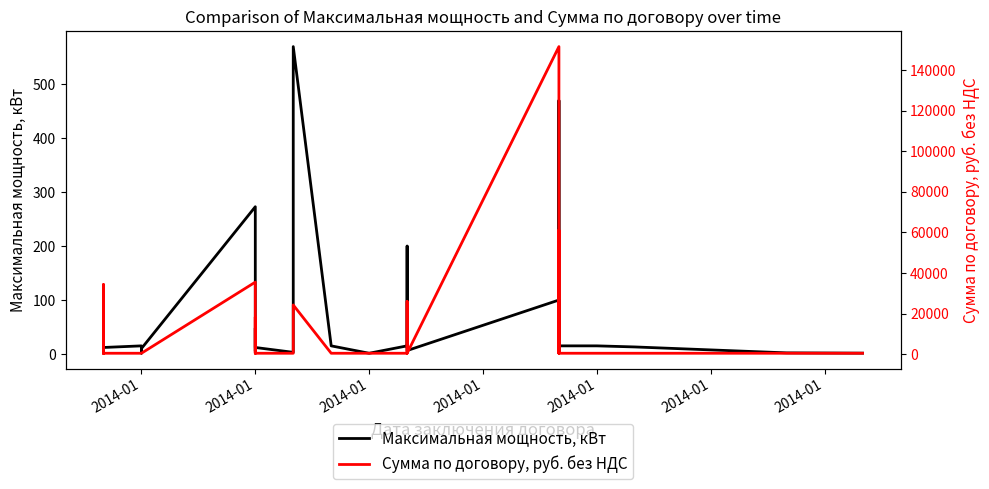

At which label is Максимальная мощность, кВт closest to 285?

2014-01